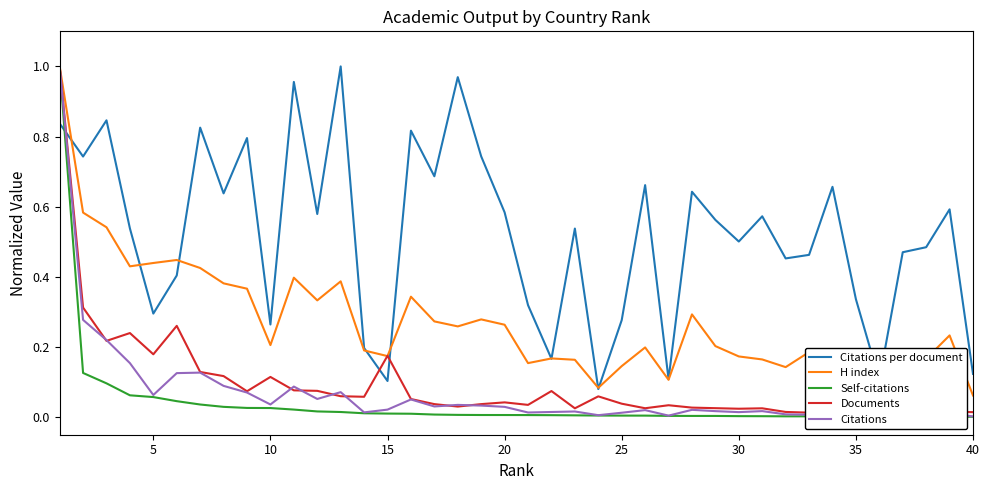

True or false: H index has more than 2 interior local peaks.

True